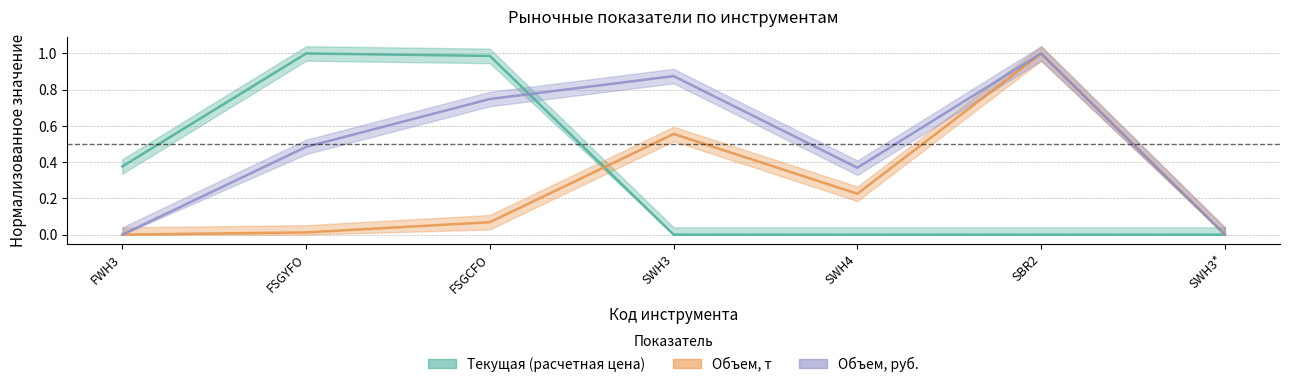

Which category has the lowest value in the Объем, т series?

FWH3